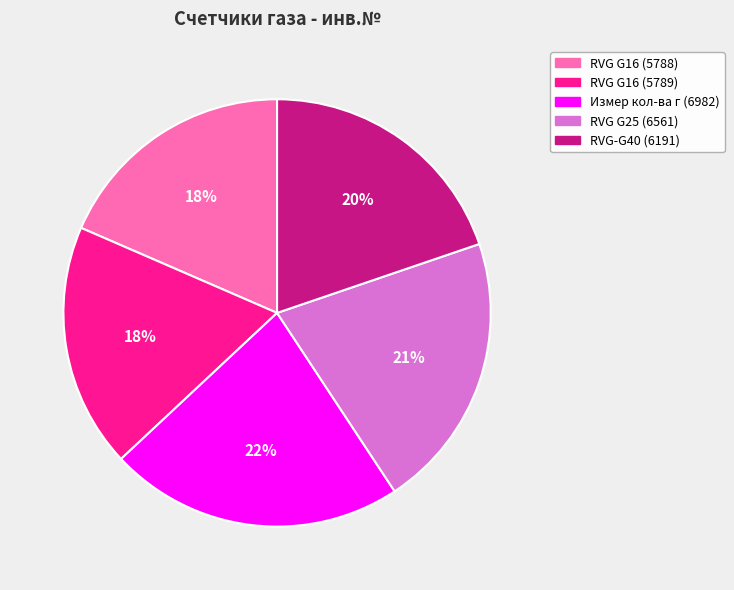

Is there a majority slice in this chart?

No